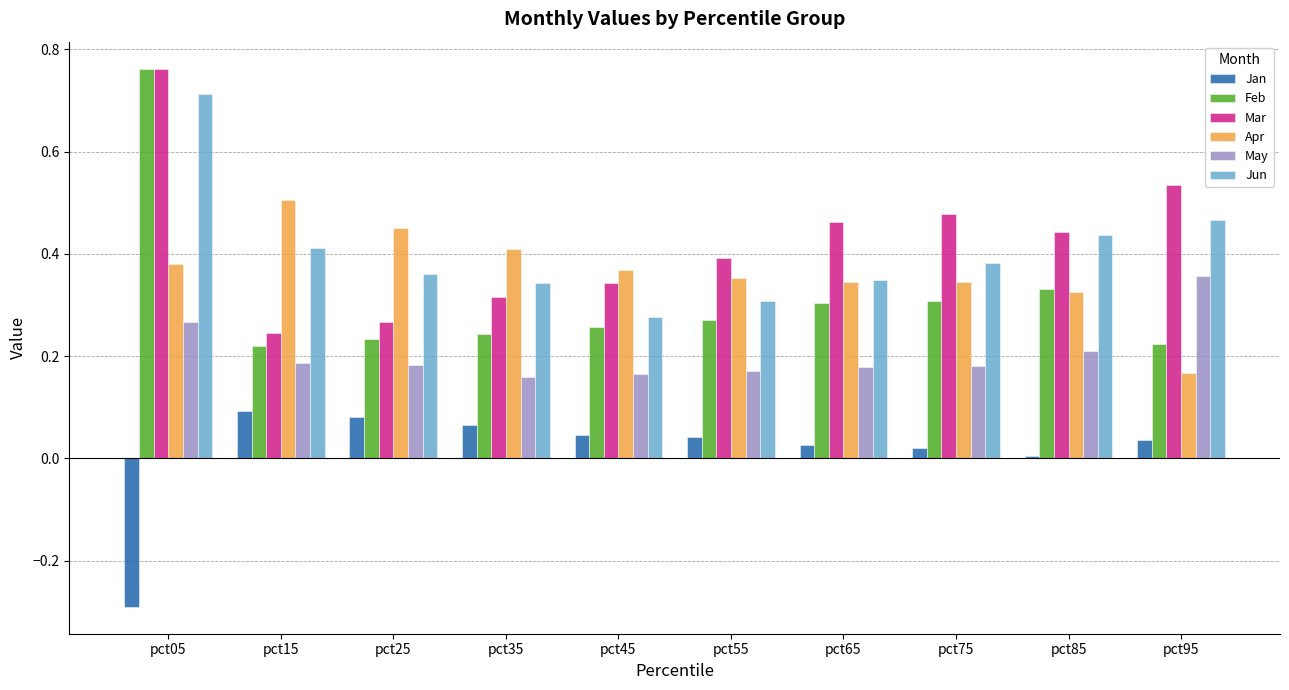

Which label corresponds to the smallest value in the chart?

pct05